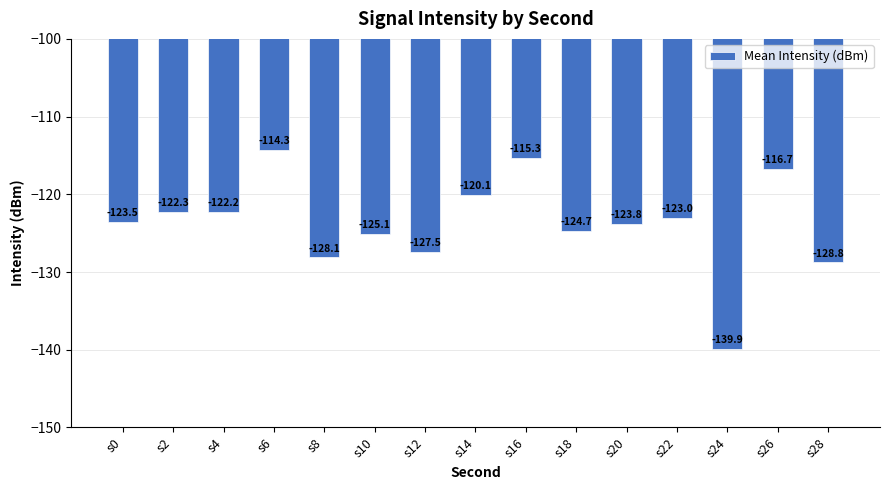

Reading left to right, transcribe all the data shown in this chart.

s0=-123.5	s2=-122.3	s4=-122.2	s6=-114.3	s8=-128.1	s10=-125.1	s12=-127.5	s14=-120.1	s16=-115.3	s18=-124.7	s20=-123.8	s22=-123.0	s24=-139.9	s26=-116.7	s28=-128.8